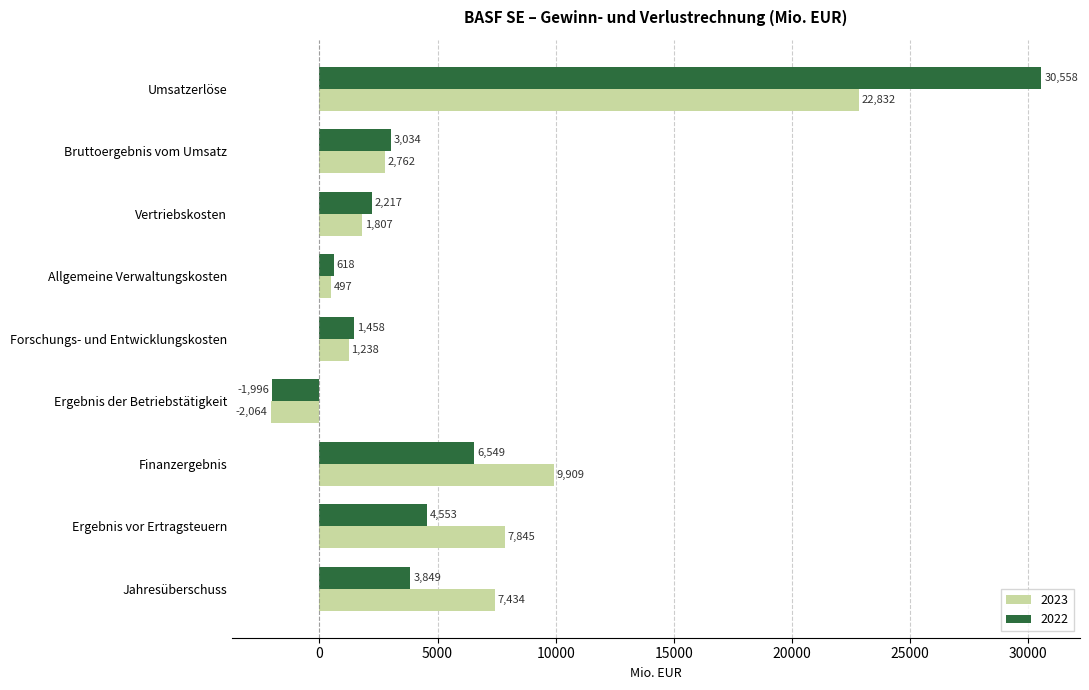

List the labels in order of 2023 value, largest first.

Umsatzerlöse, Finanzergebnis, Ergebnis vor Ertragsteuern, Jahresüberschuss, Bruttoergebnis vom Umsatz, Vertriebskosten, Forschungs- und Entwicklungskosten, Allgemeine Verwaltungskosten, Ergebnis der Betriebstätigkeit